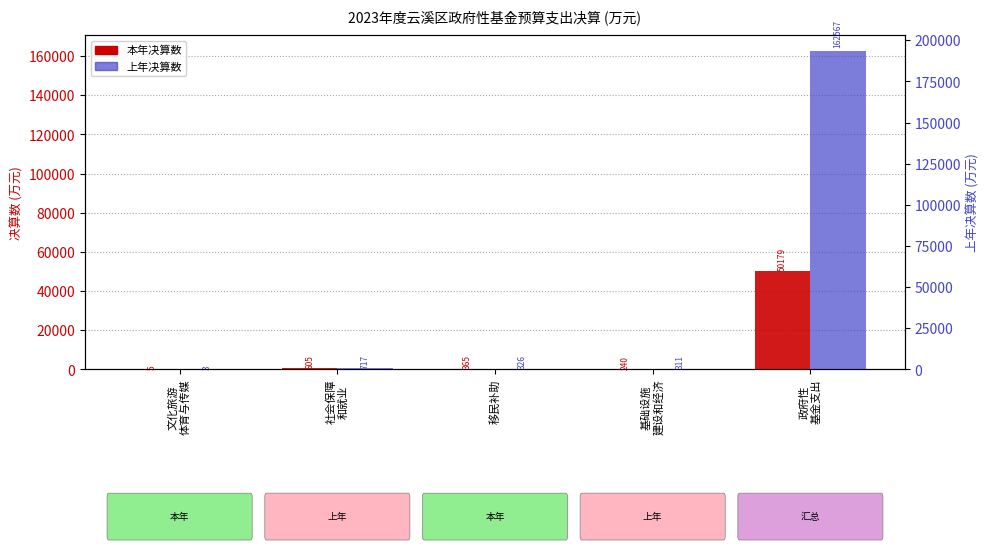

Rank the series by their average value, from lowest to highest.

本年决算数, 上年决算数